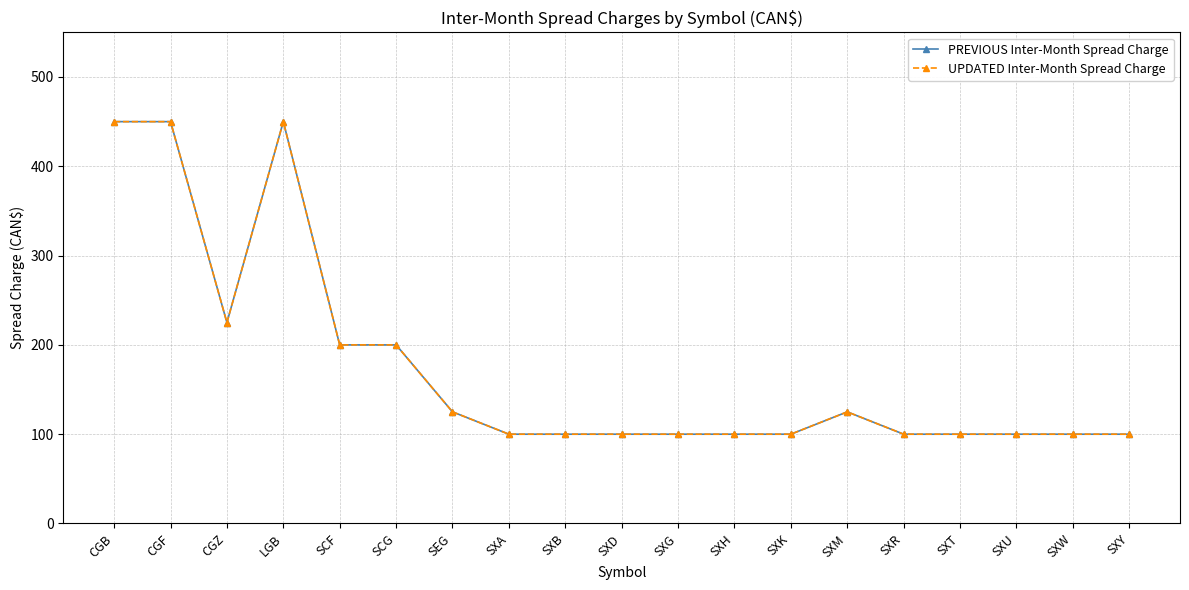

Which category has the lowest value across all series?

SXA